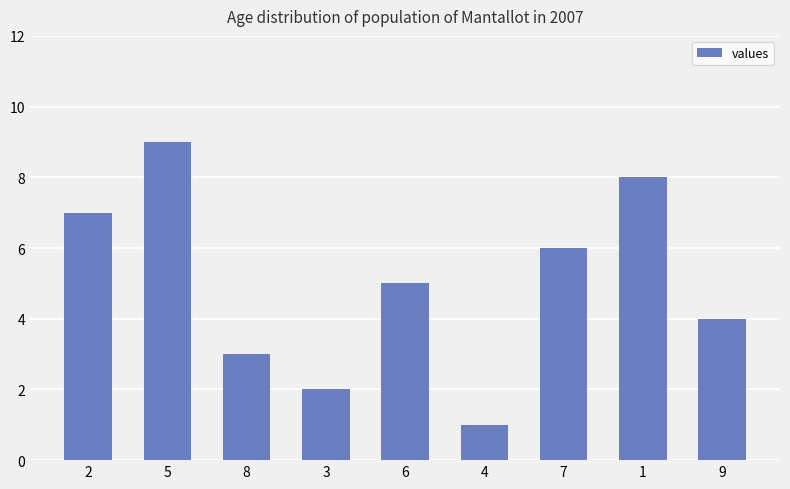

Which has a higher value, 7 or 6?

7